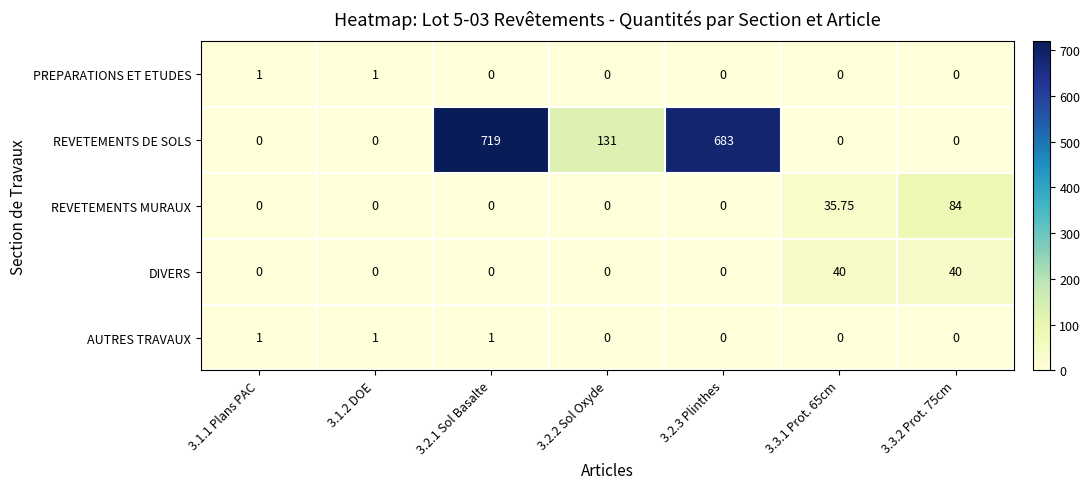

Which series has the largest total across all categories?

REVETEMENTS DE SOLS